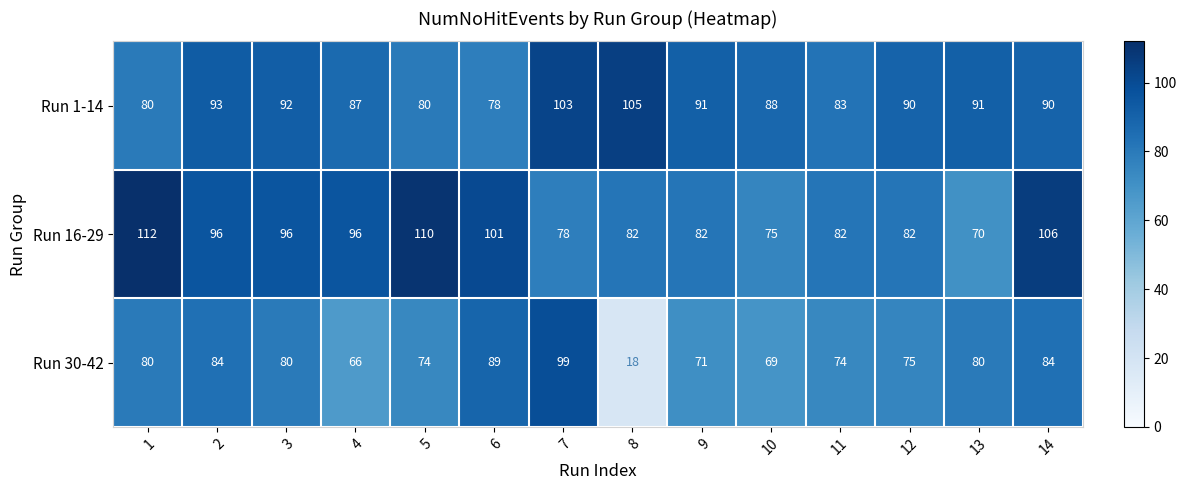

What is the smallest value displayed?

18